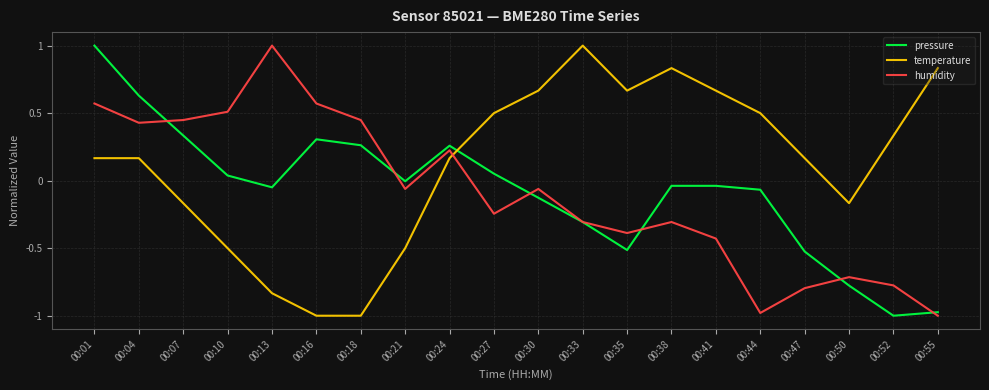

How many interior local peaks does the humidity series have?

5